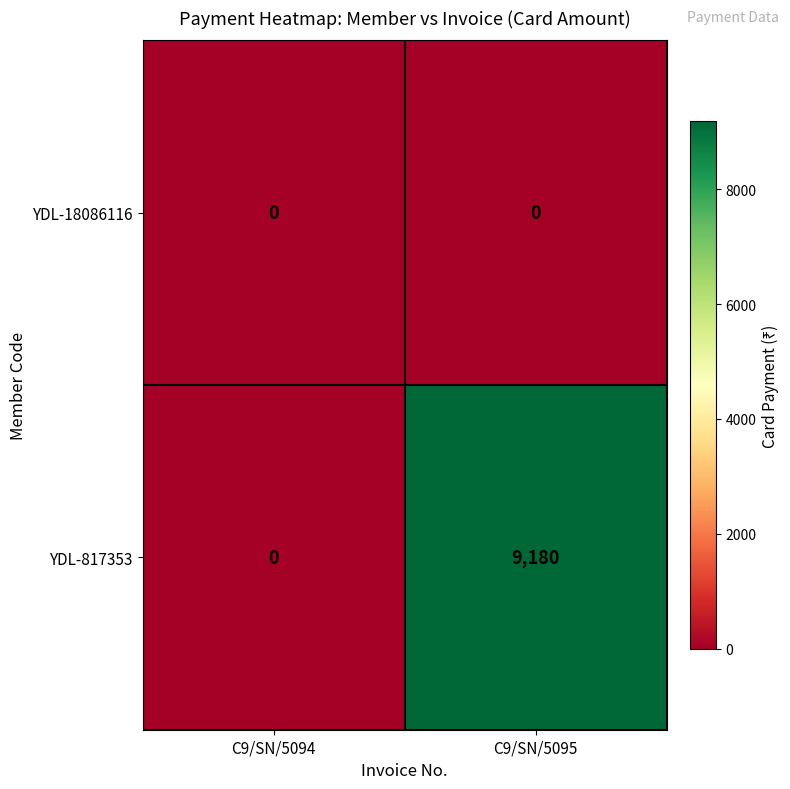

What is the spread (max minus min) of values at C9/SN/5095?

9180